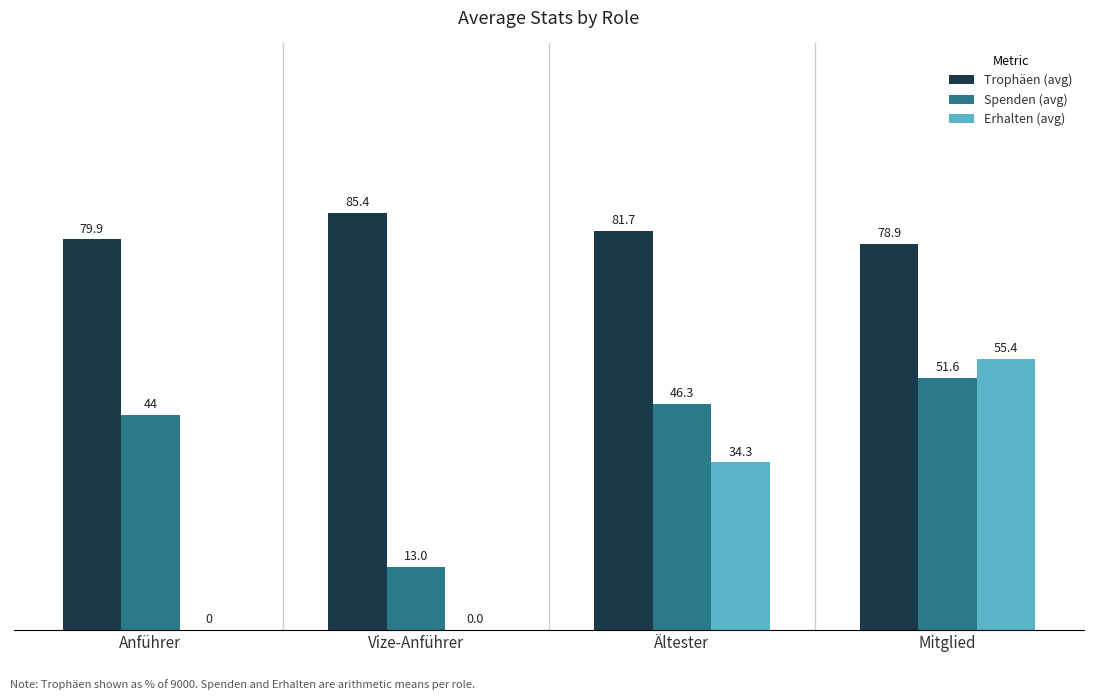

True or false: Erhalten (avg) has a value of 0.0 at Anführer.

True